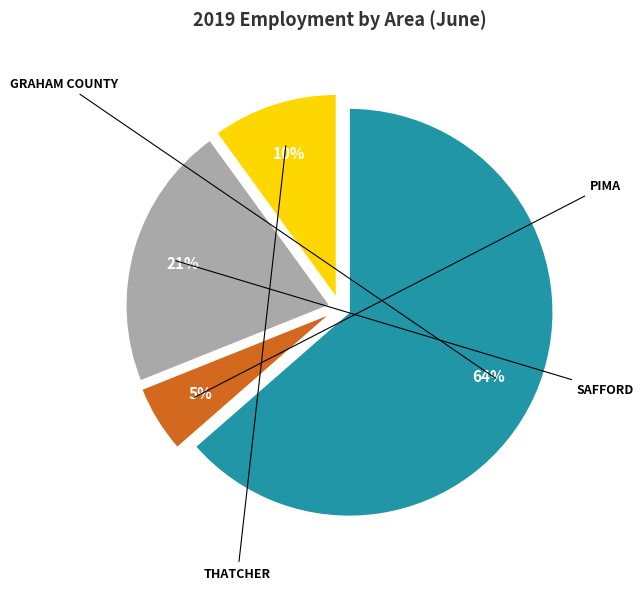

How many segments does this pie chart have?

4